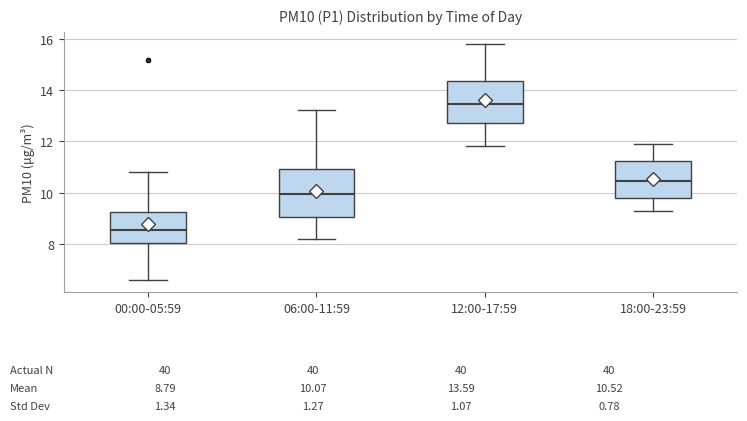

Which box is the tallest, from its lower edge to its upper edge?

06:00-11:59